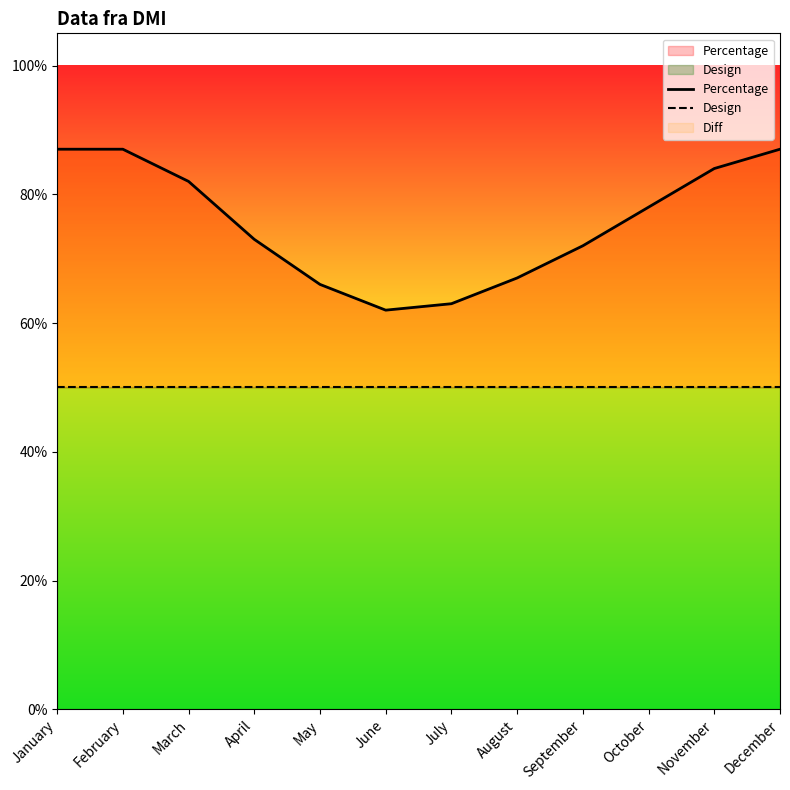

Reading left to right, list all the values displayed in this chart.

Percentage: 0.9	0.9	0.8	0.7	0.7	0.6	0.6	0.7	0.7	0.8	0.8	0.9
Design: 0.5	0.5	0.5	0.5	0.5	0.5	0.5	0.5	0.5	0.5	0.5	0.5